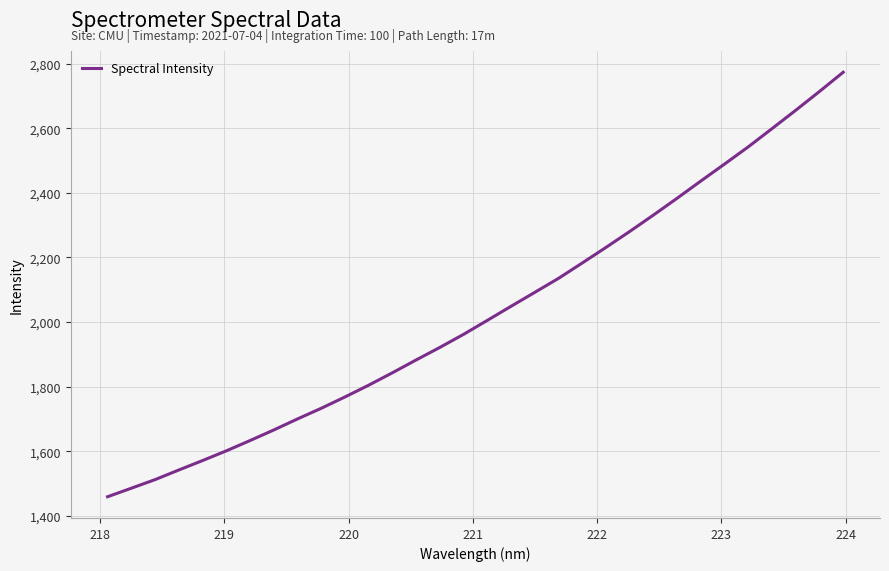

What is the difference between the maximum and minimum values?

1314.4